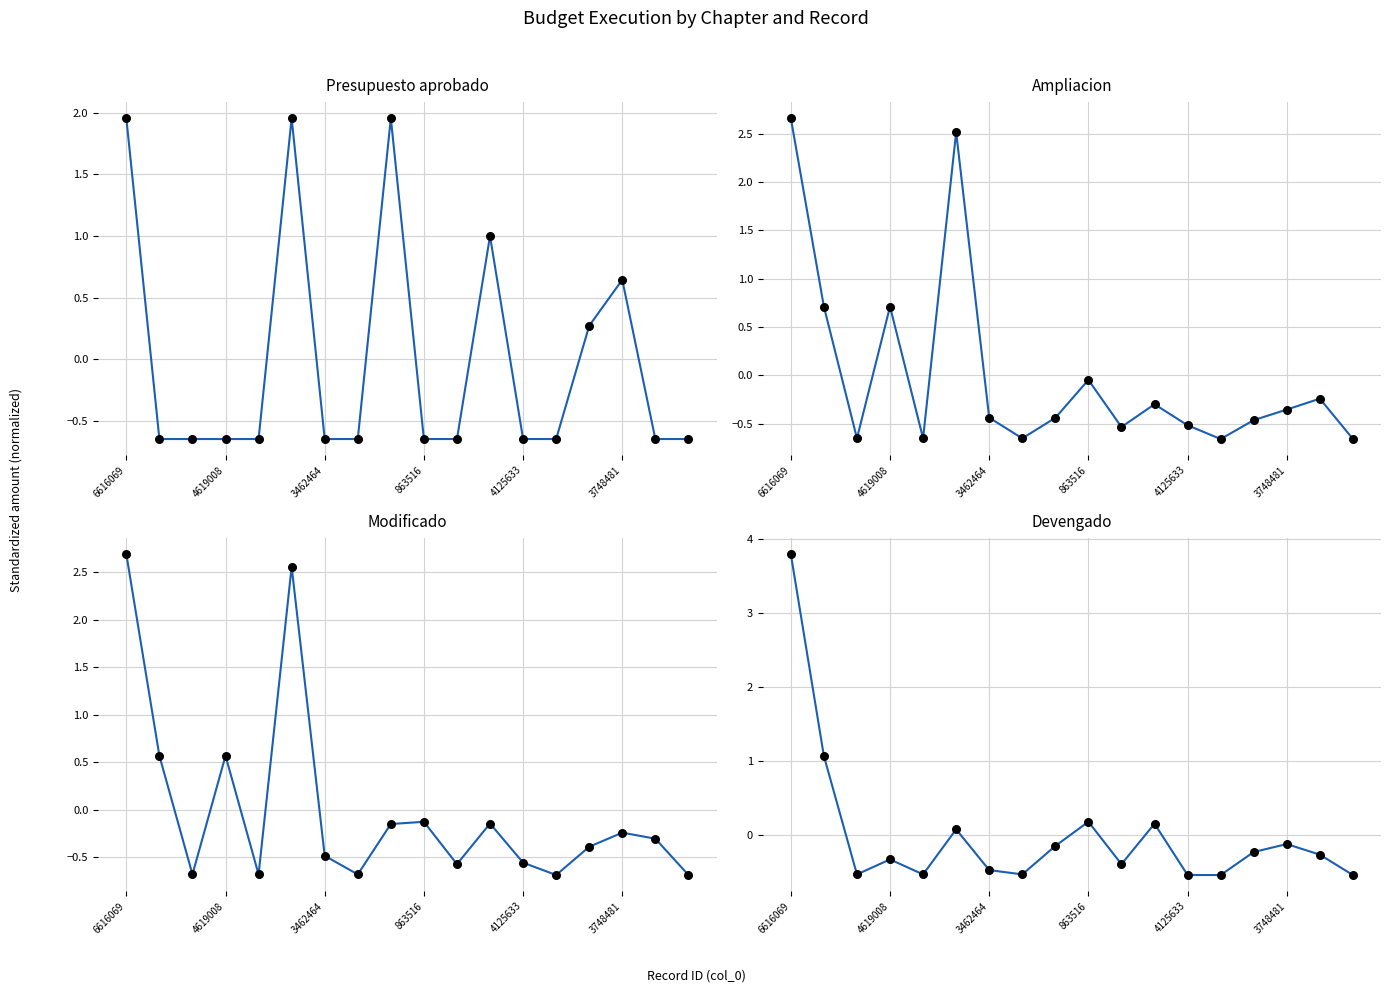

Which series reaches the maximum Y coordinate?

Devengado